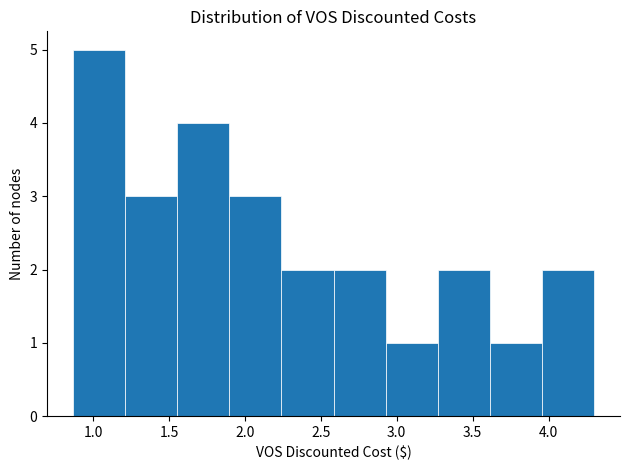

What is the height of the bar covering 2.95 to 3.25 on the x-axis? Neither the bar edges nor the heights are printed on the chart, so give them approximately, as read against the axes.

1